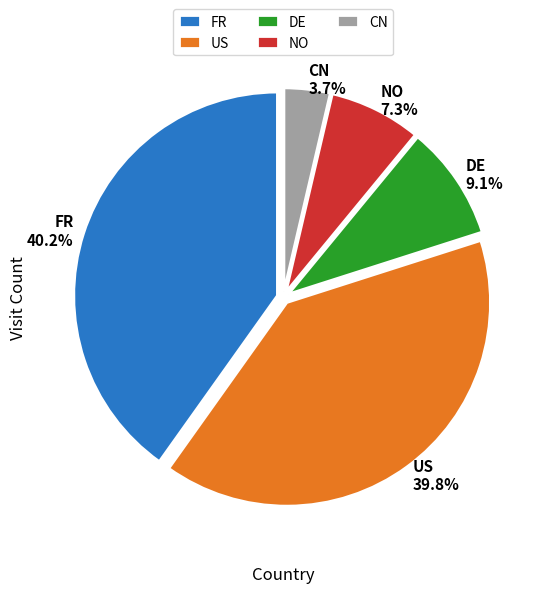

The CN slice represents 4% of the pie. True or false?

True